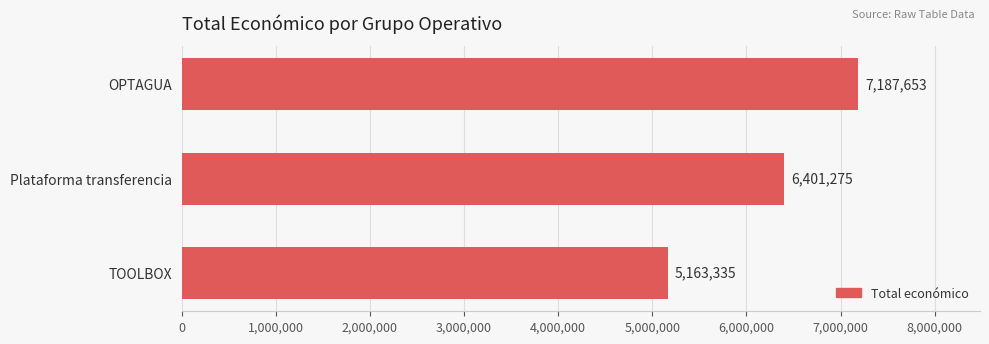

What is the average value?

6250754